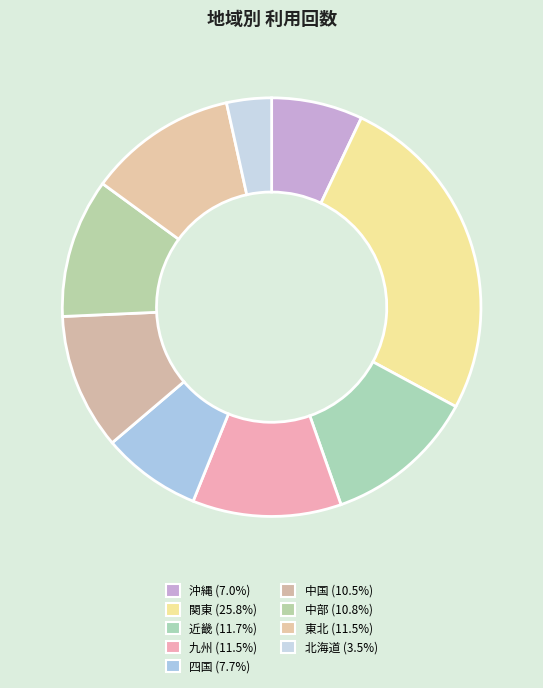

Which slice is the smallest?

北海道